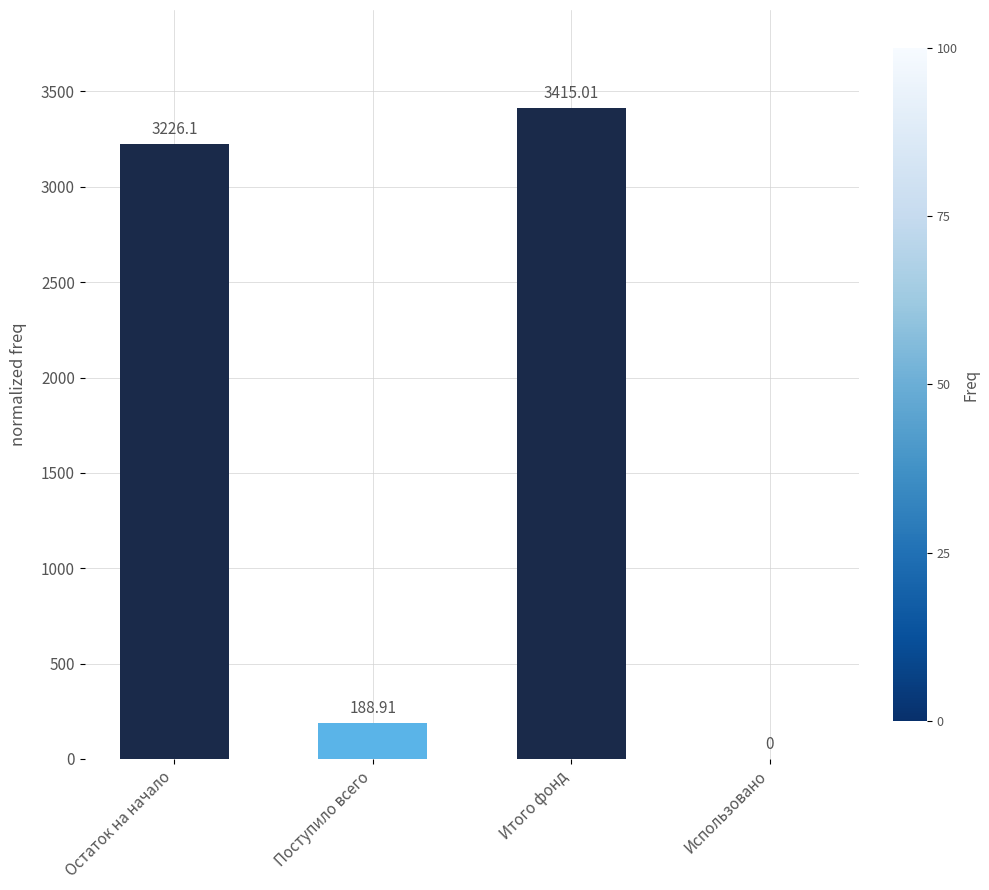

At which category does the chart reach its peak across all series?

Итого фонд